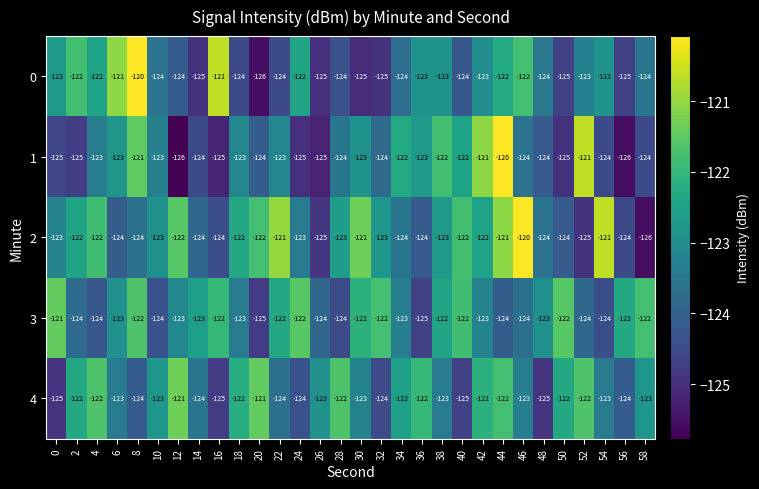

True or false: 1 has a value of -124 at 20.

True